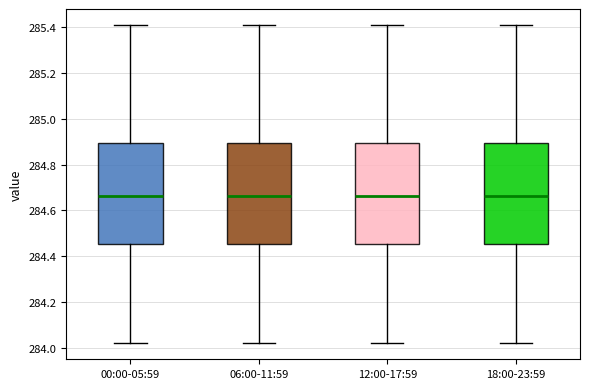

Where does the lower whisker of the box for 18:00-23:59 end on the y-axis? The values are not printed on the chart, so give them approximately, as read against the axis.

284.02